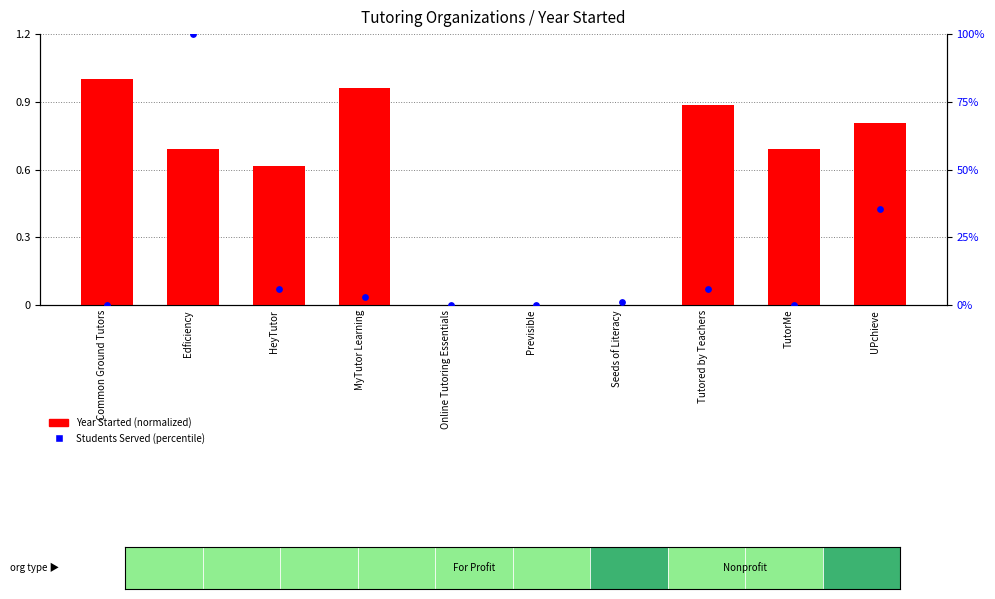

Is the value of Students Served (percentile) at Tutored by Teachers greater than the value of Year Started (normalized) at Online Tutoring Essentials?

Yes